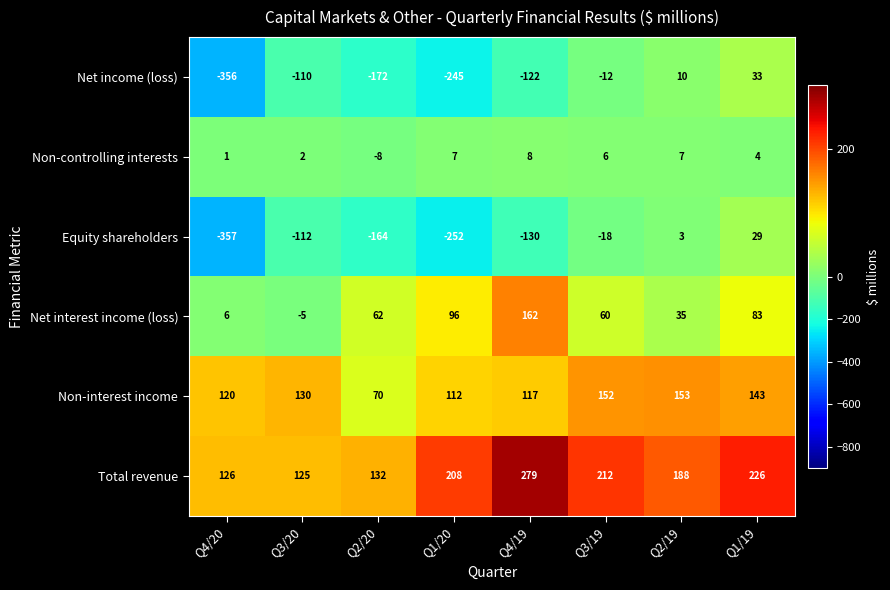

Which category has the lowest value in the Equity shareholders series?

Q4/20